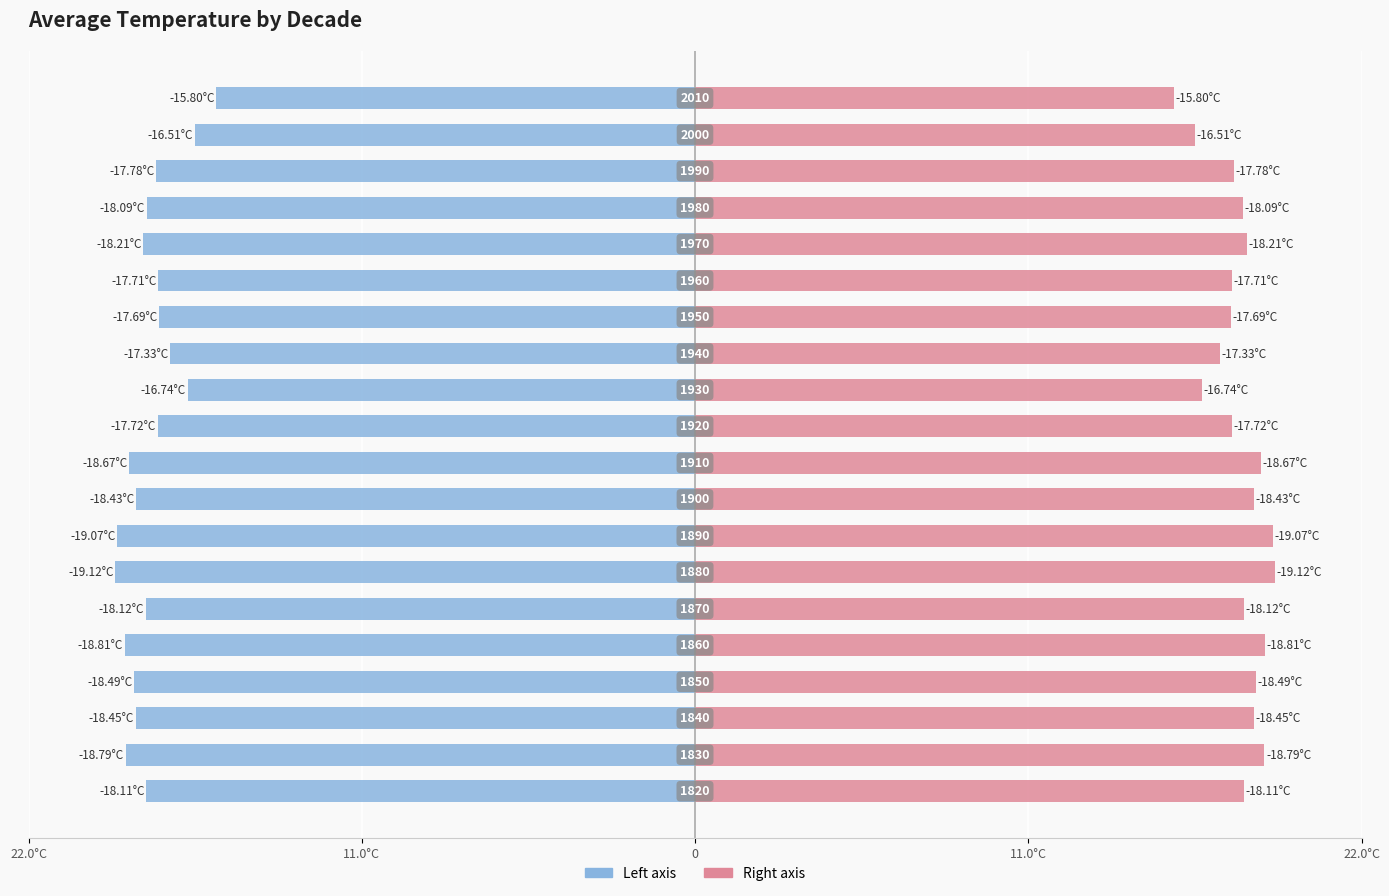

Read the AverageTemperature (right) value at 8.

18.4